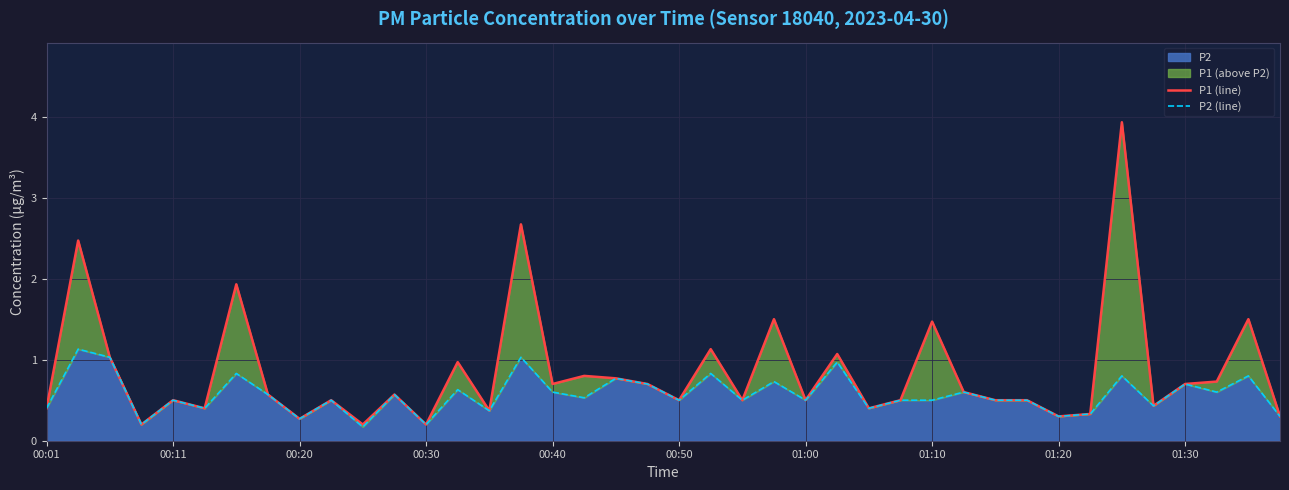

In P1 (line), how many points are higher than both neighbors (excluding endpoints)?

14